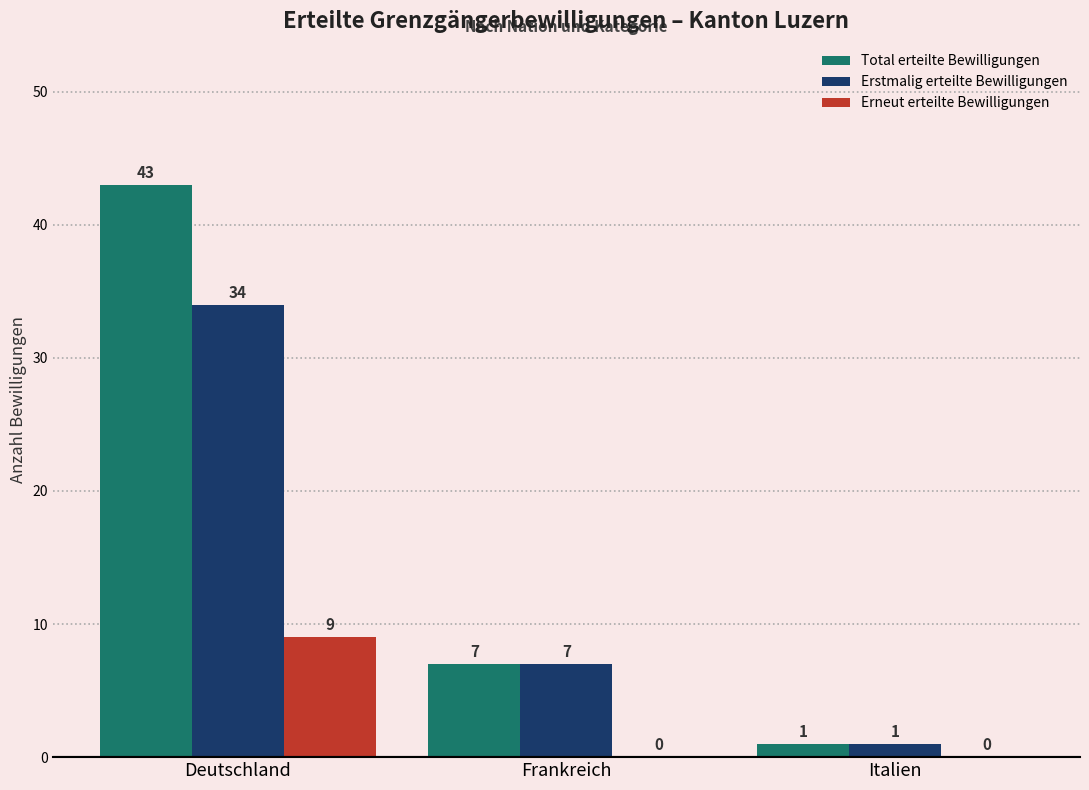

Where does the Total erteilte Bewilligungen series first go above 7?

Deutschland